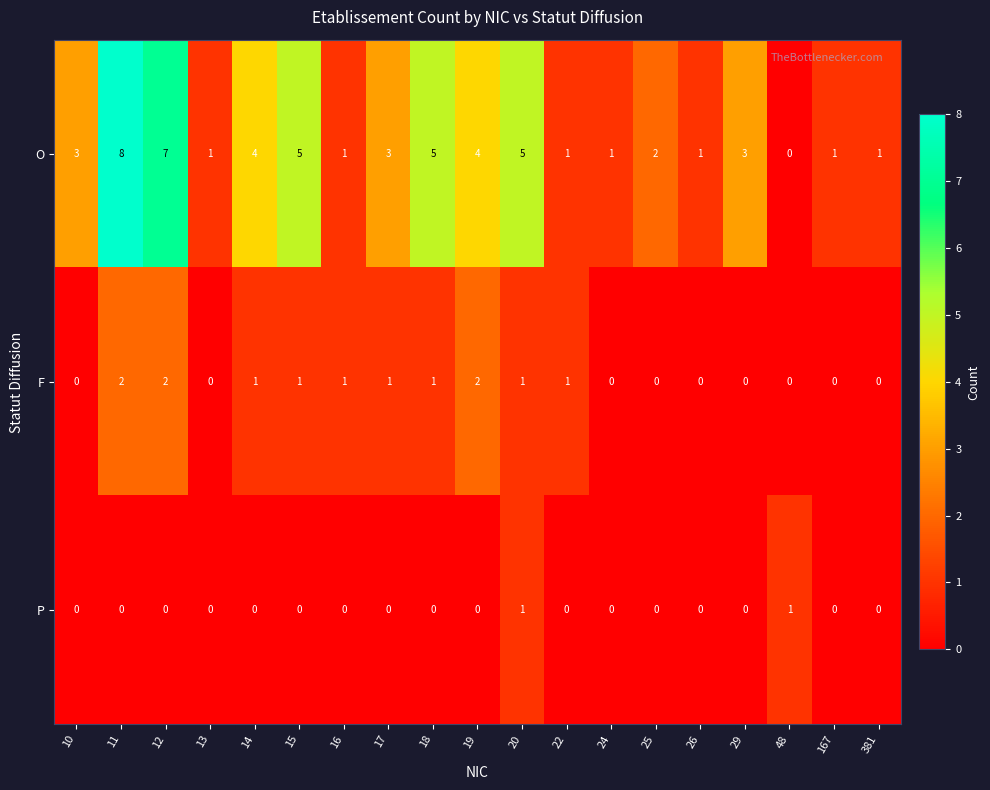

What is the maximum value shown in the chart?

8